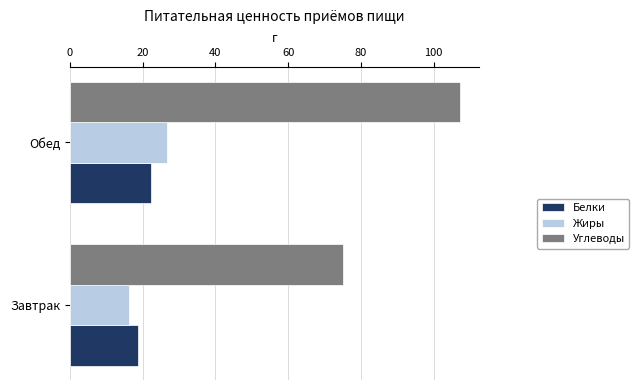

Is it true that Белки equals 28.1 at Завтрак?

False